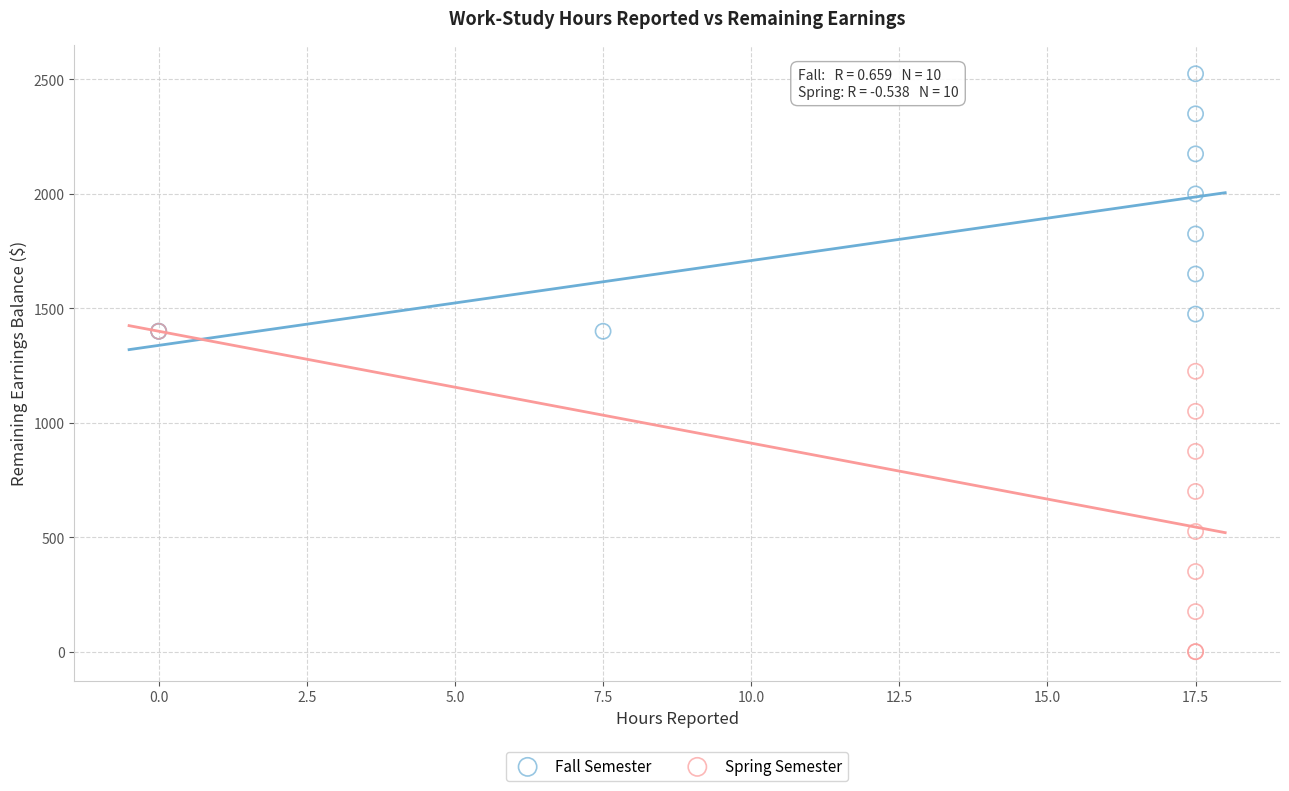

Which series has the largest Y range (max minus min)?

Spring Semester